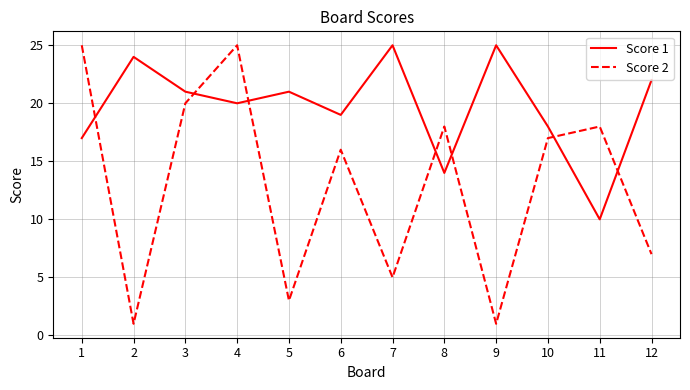

Does the chart have visible grid lines?

Yes